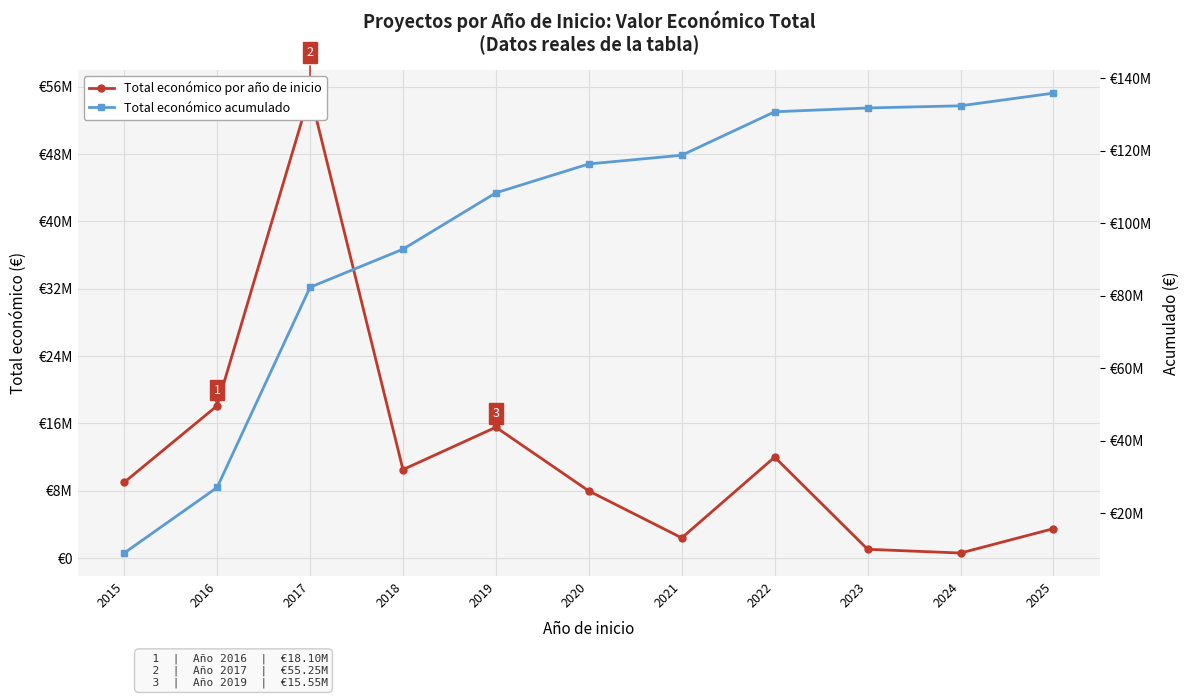

Which series has the largest total across all categories?

Total económico acumulado